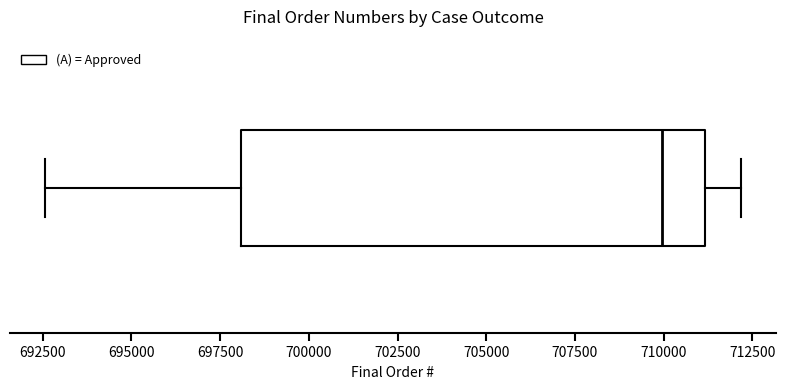

Transcribe this box plot: give where the median line is, the range the box spans, and where the two whiskers end, as read against the x-axis. The values are not printed on the chart, so give them approximately, as read against the axis.

median 710000, box 698000 to 711000, whiskers 692500 to 712000